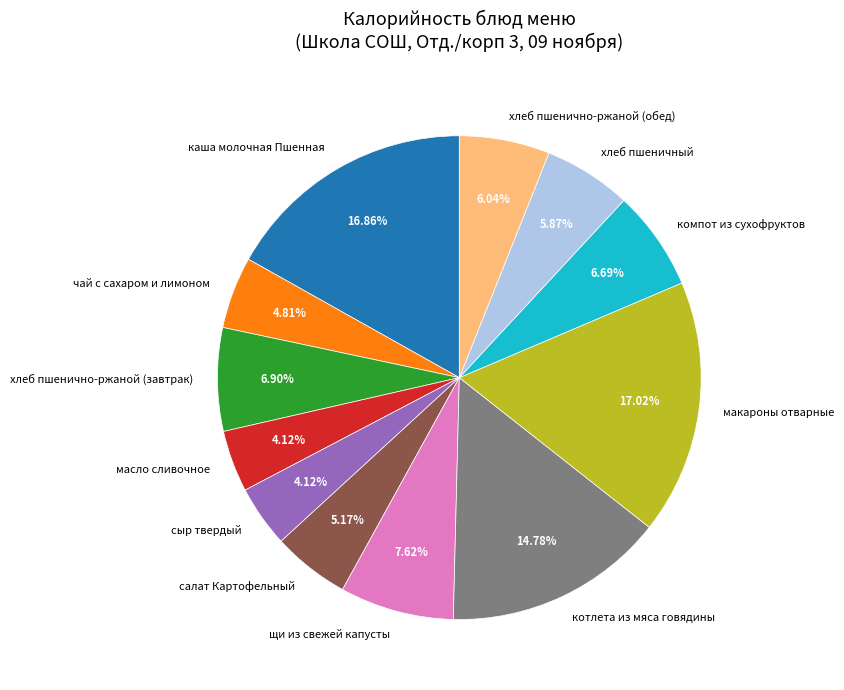

True or false: чай с сахаром и лимоном accounts for 5% of the total.

True